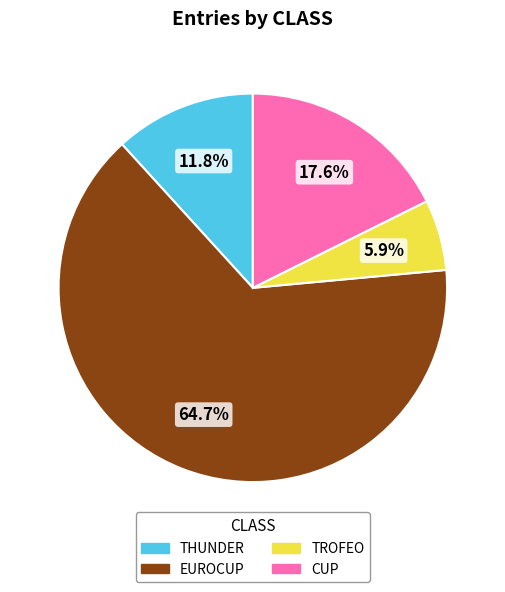

Between THUNDER and CUP, which is larger?

CUP